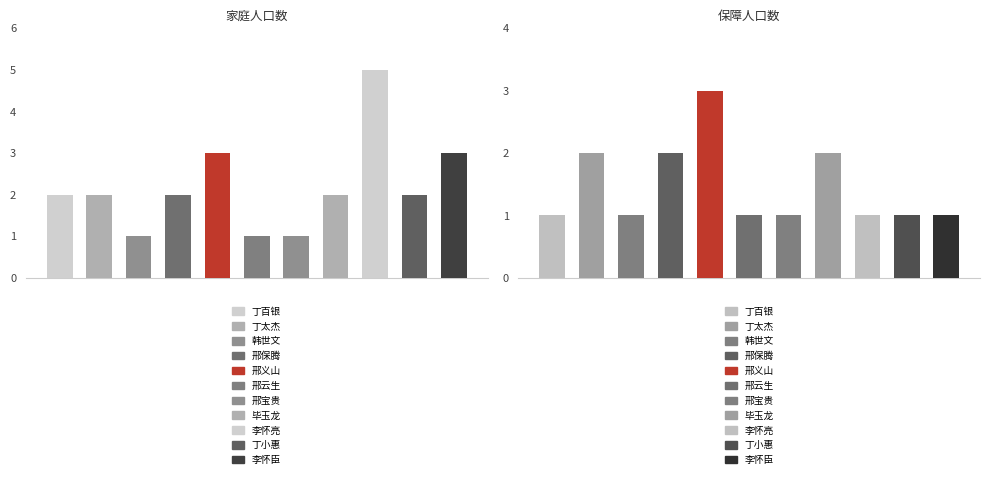

List the series in order of their overall mean, highest first.

家庭人口数, 保障人口数